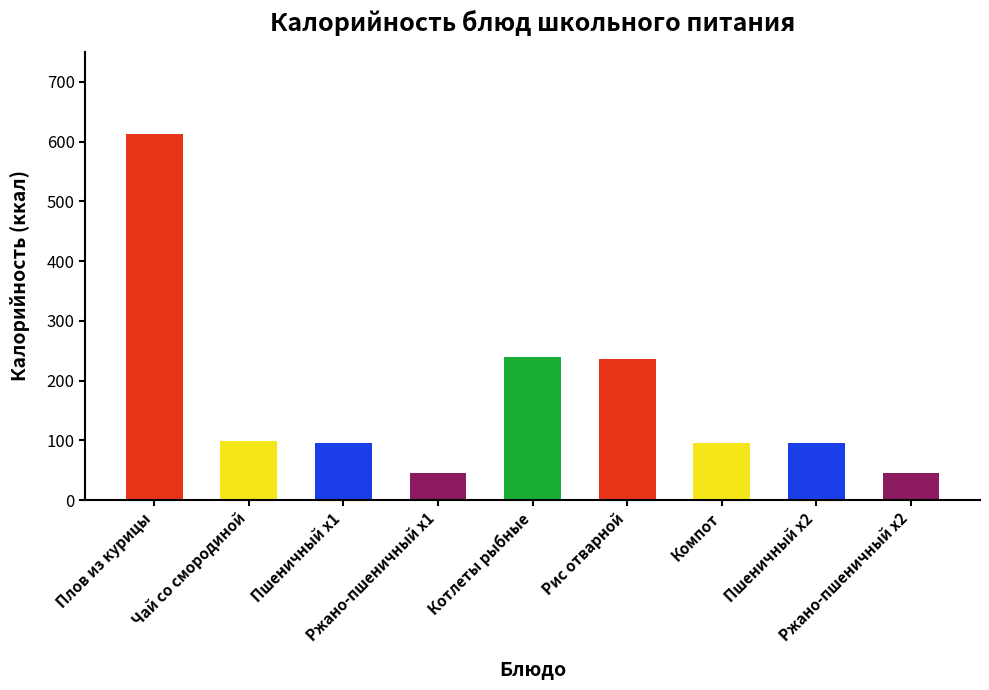

What is the value of the 2nd bar from the left?

98.5